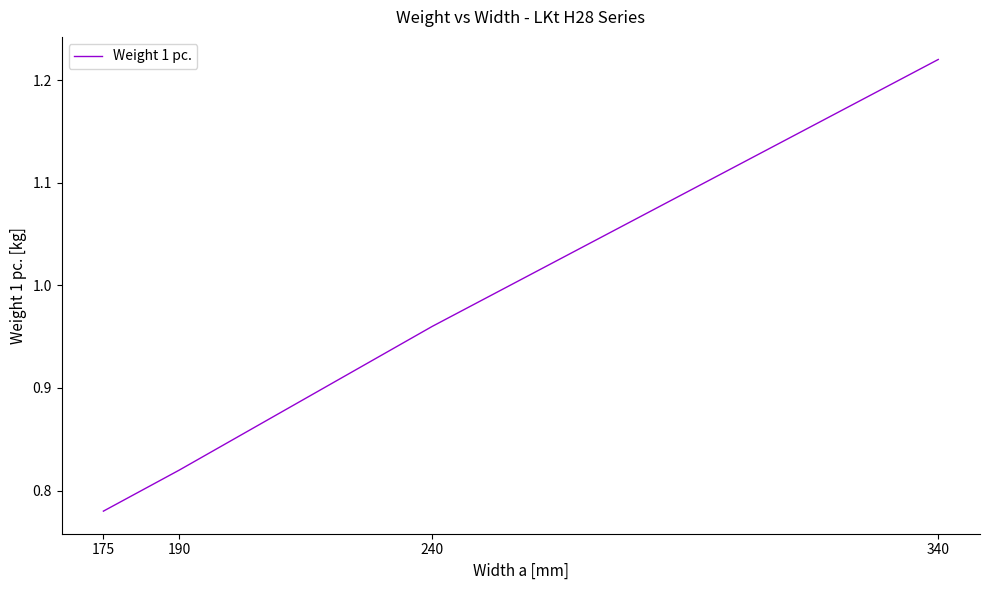

Which label corresponds to the largest value in the chart?

340